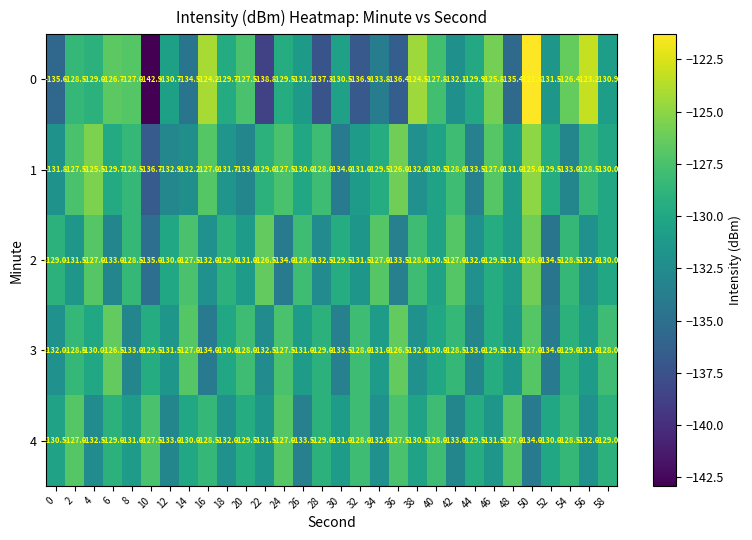

Is it true that 1 equals -180.6 at 56?

False